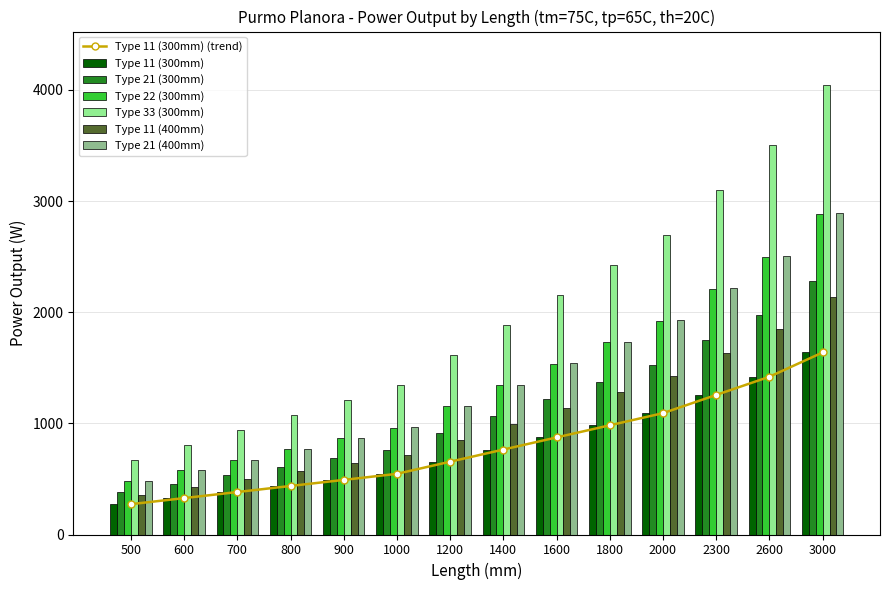

Does the chart contain any negative values?

No